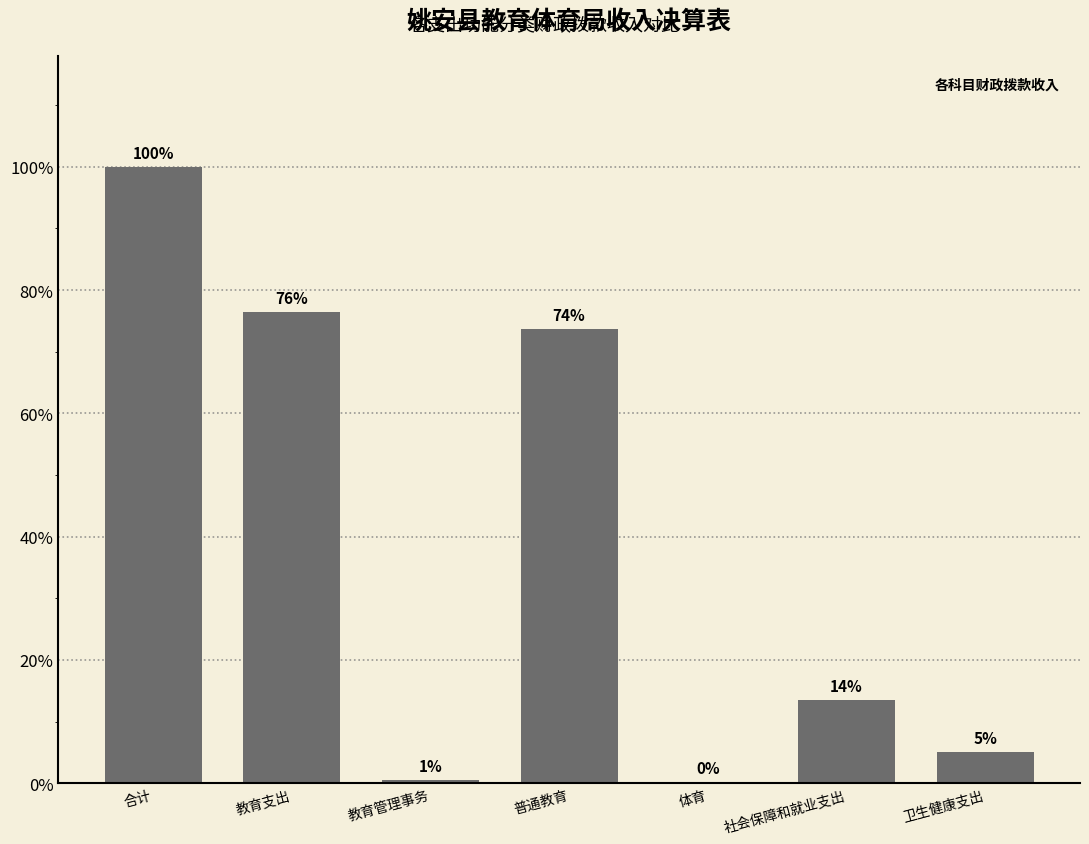

List the labels in order of value, smallest first.

体育, 教育管理事务, 卫生健康支出, 社会保障和就业支出, 普通教育, 教育支出, 合计